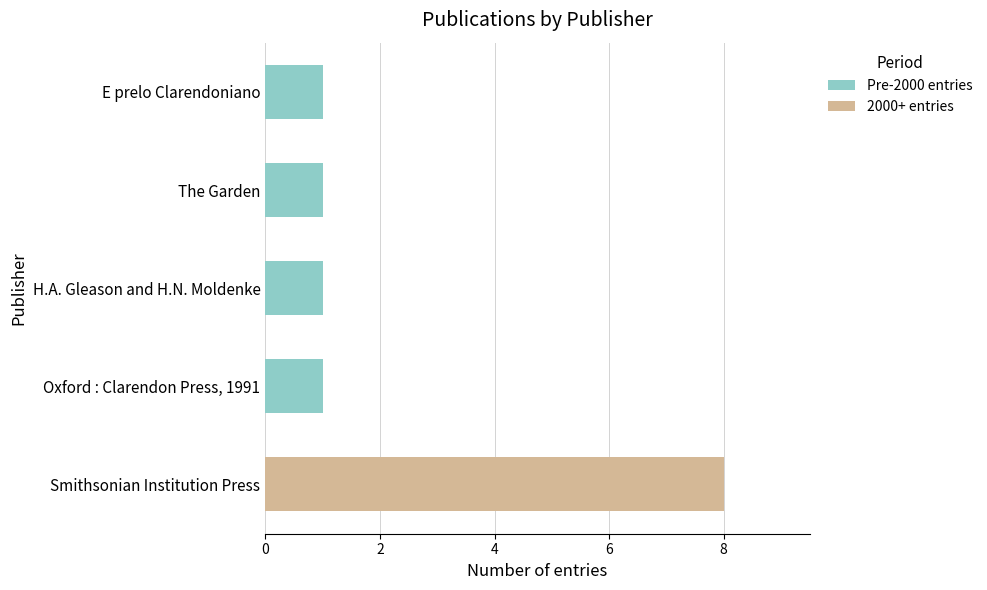

The Pre-2000 entries series shows -1 at Smithsonian Institution Press. True or false?

False